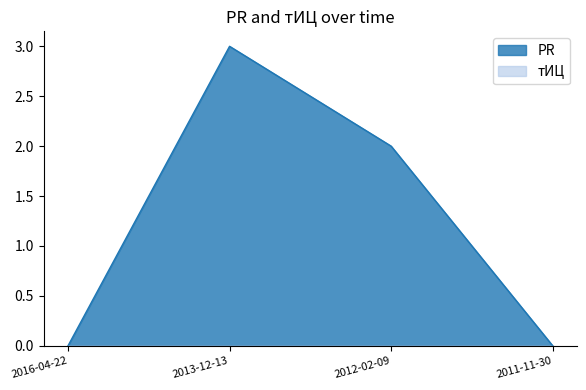

What is the label of the 4th point from the right?

2016-04-22